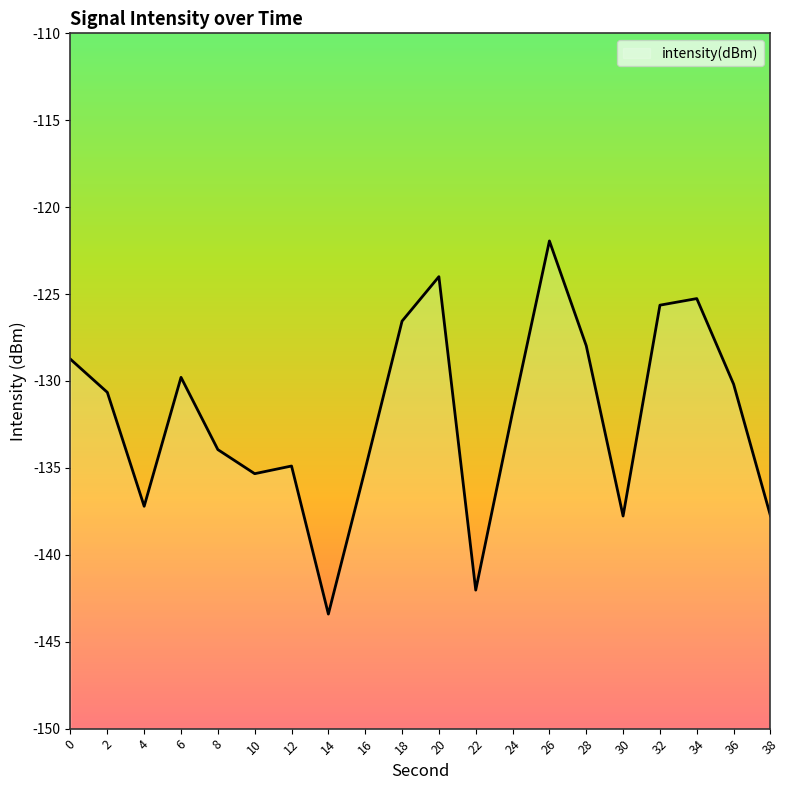

Which category has the highest value across all series?

26